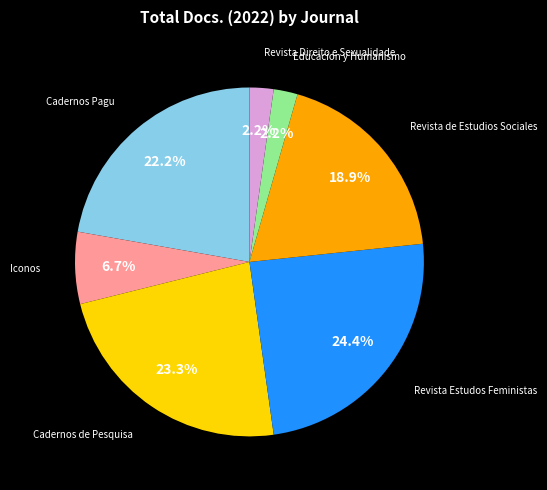

Does any single category account for the majority?

No